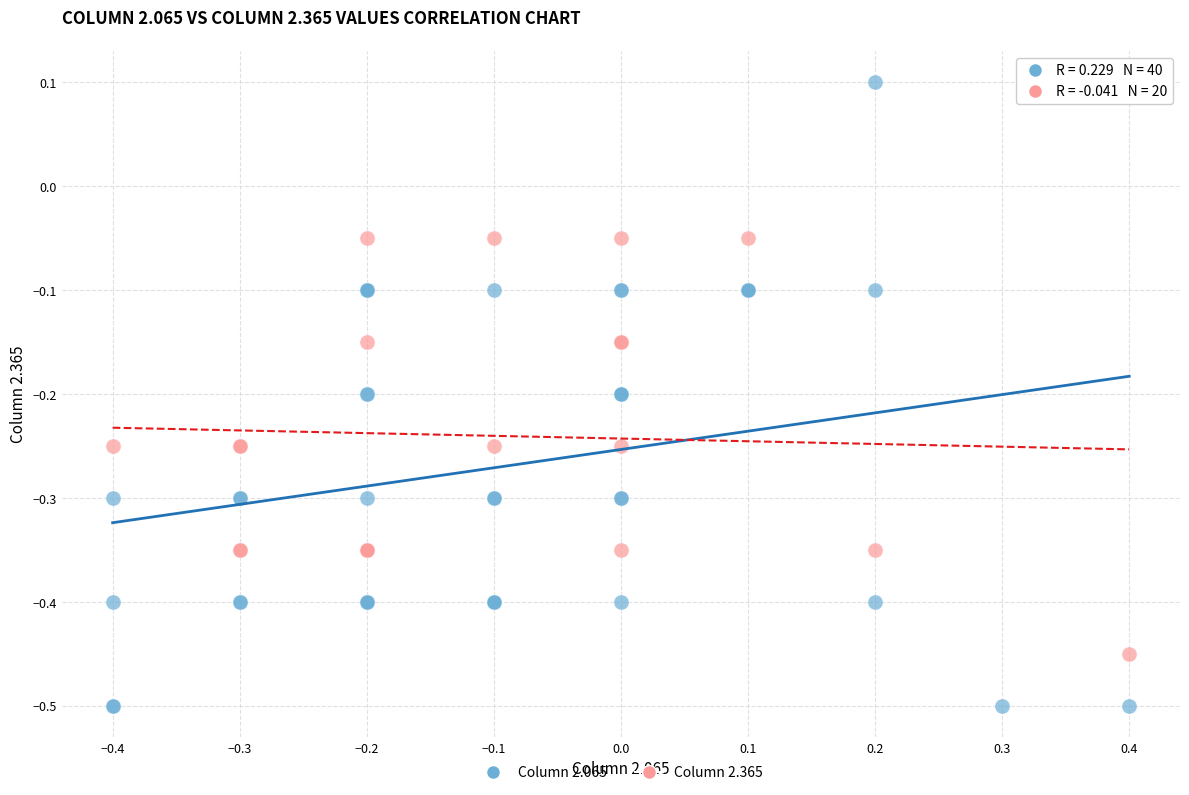

Which series reaches the minimum Y coordinate?

Column 2.065